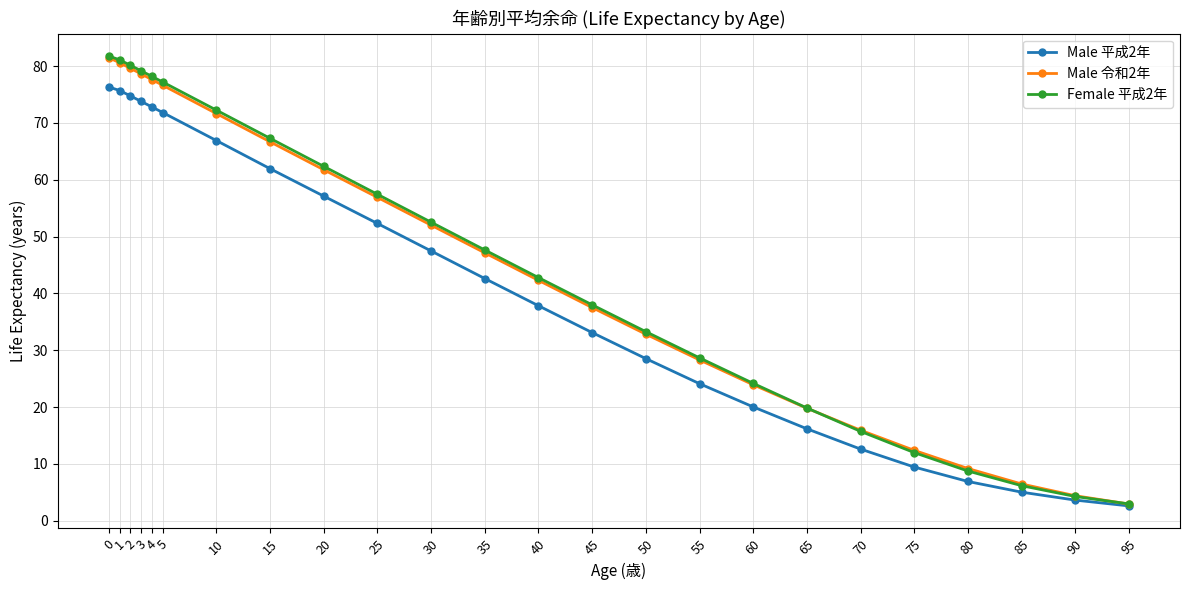

True or false: Male 令和2年 has more than 2 interior local peaks.

False